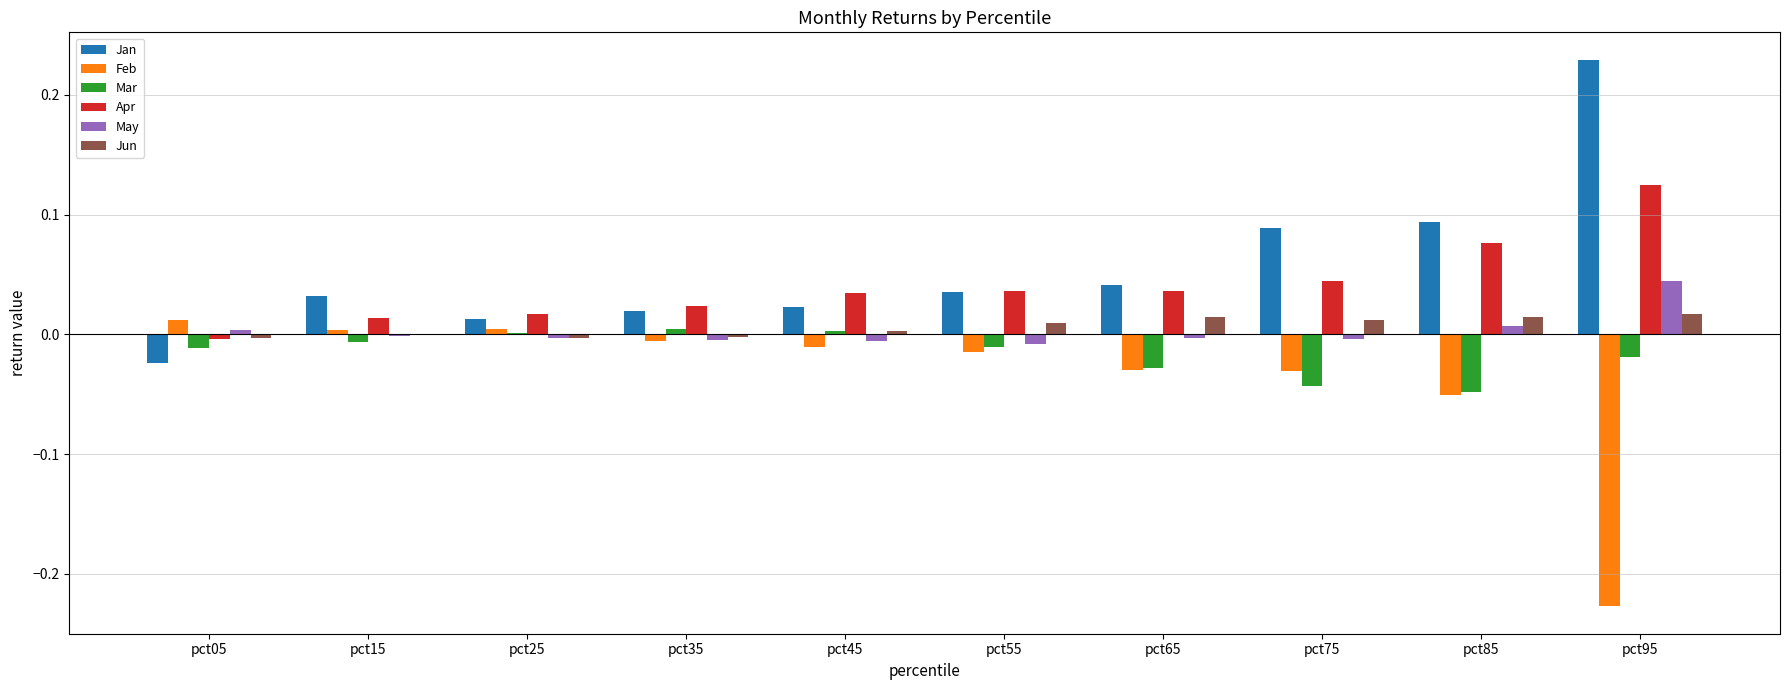

Which category has the highest value in the Apr series?

pct95